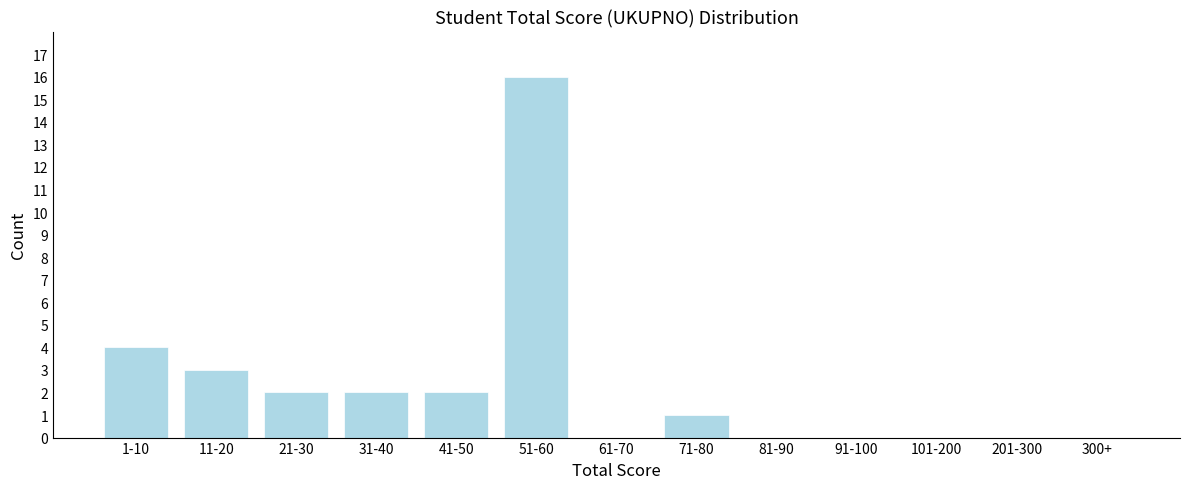

Reading left to right, list all the values displayed in this chart.

1-10=4	11-20=3	21-30=2	31-40=2	41-50=2	51-60=16	61-70=0	71-80=1	81-90=0	91-100=0	101-200=0	201-300=0	300+=0